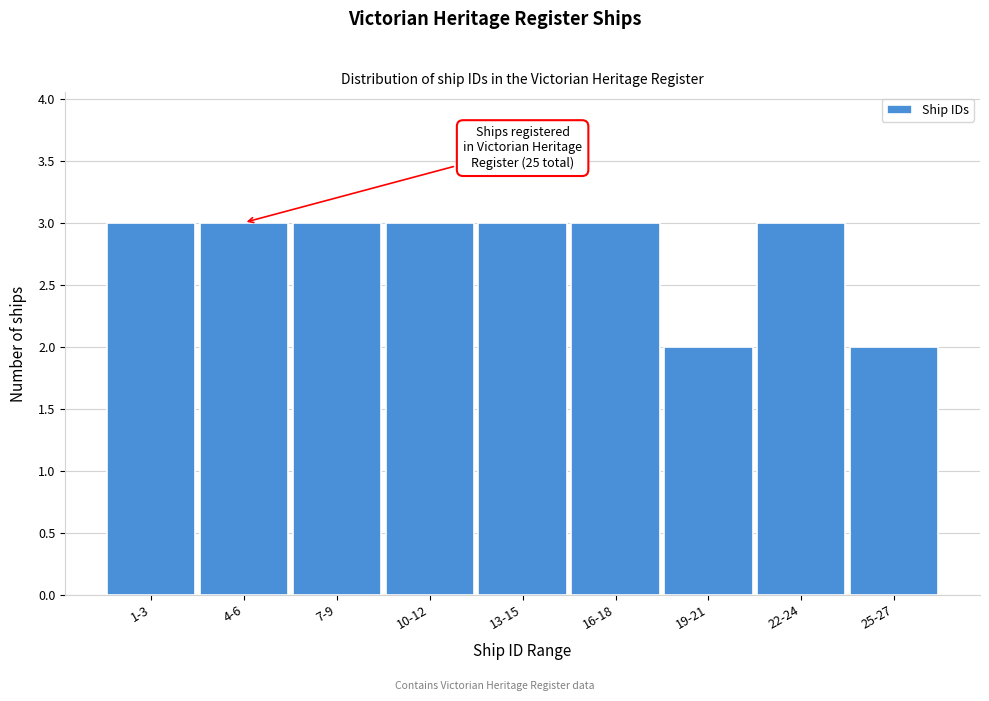

Reading left to right, list all the values displayed in this chart.

3	3	3	3	3	3	2	3	2